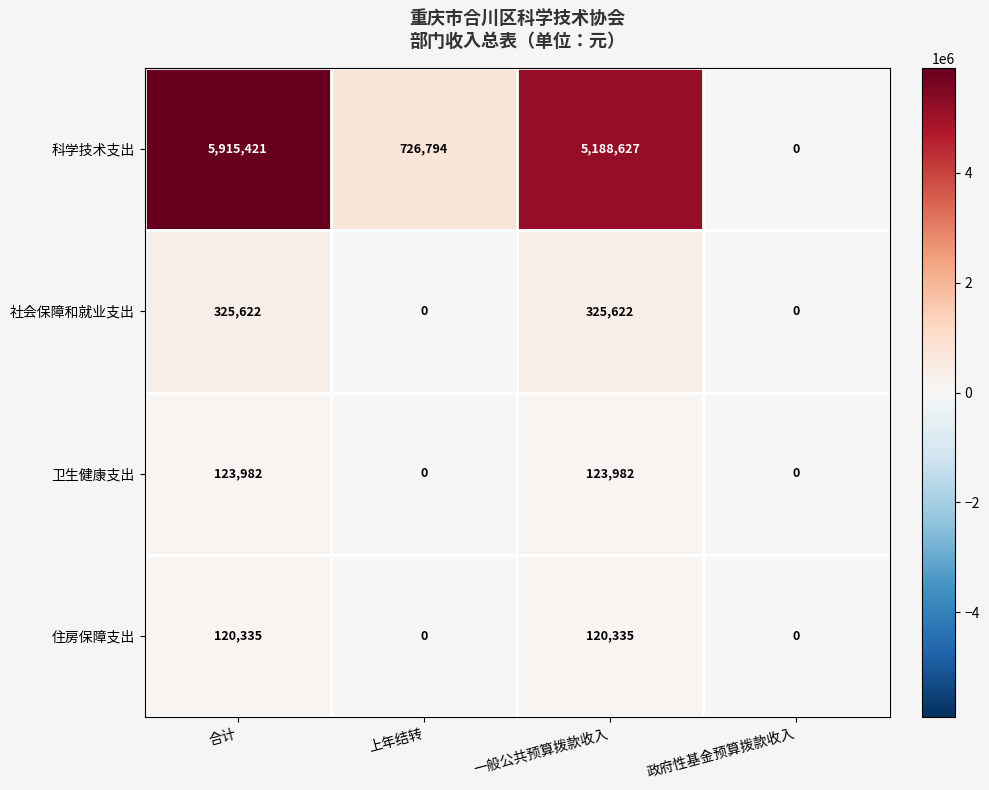

List the series in order of their peak value, highest first.

科学技术支出, 社会保障和就业支出, 卫生健康支出, 住房保障支出